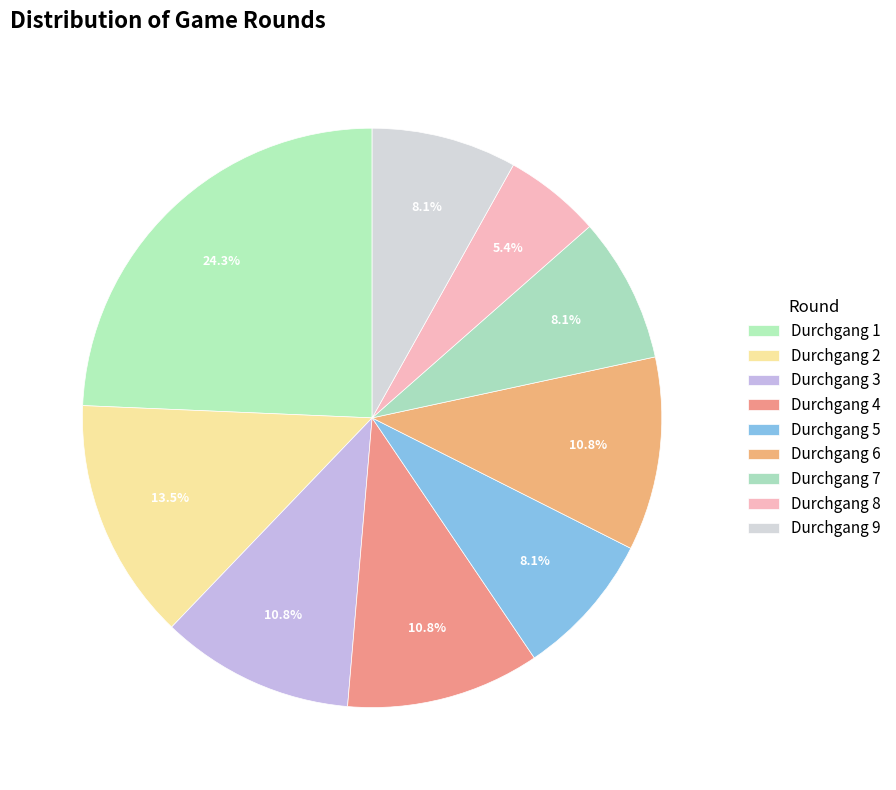

Does Durchgang 2 account for over 50% of the chart?

No